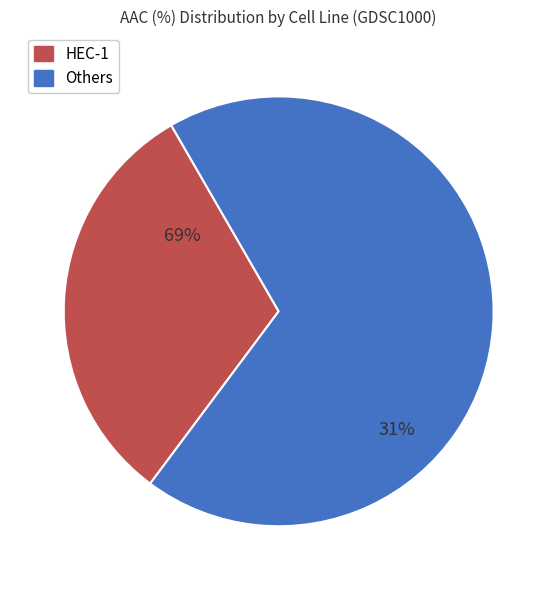

Is it true that COLO-684 is 3% of the pie?

False